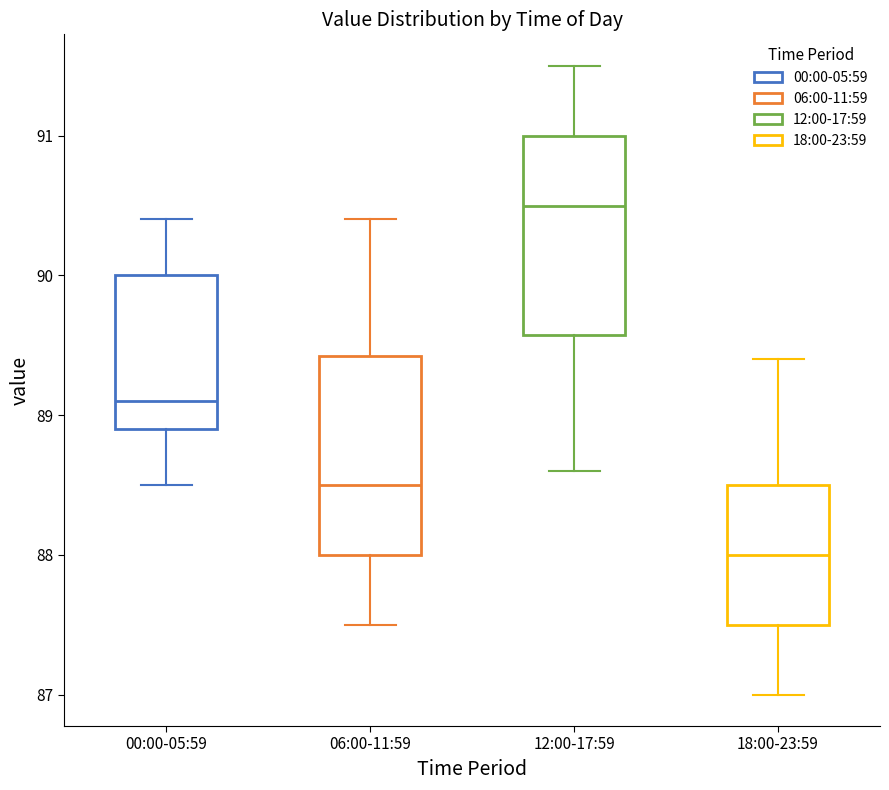

Where is the lower edge of the box for 12:00-17:59 on the y-axis? The values are not printed on the chart, so give them approximately, as read against the axis.

89.6